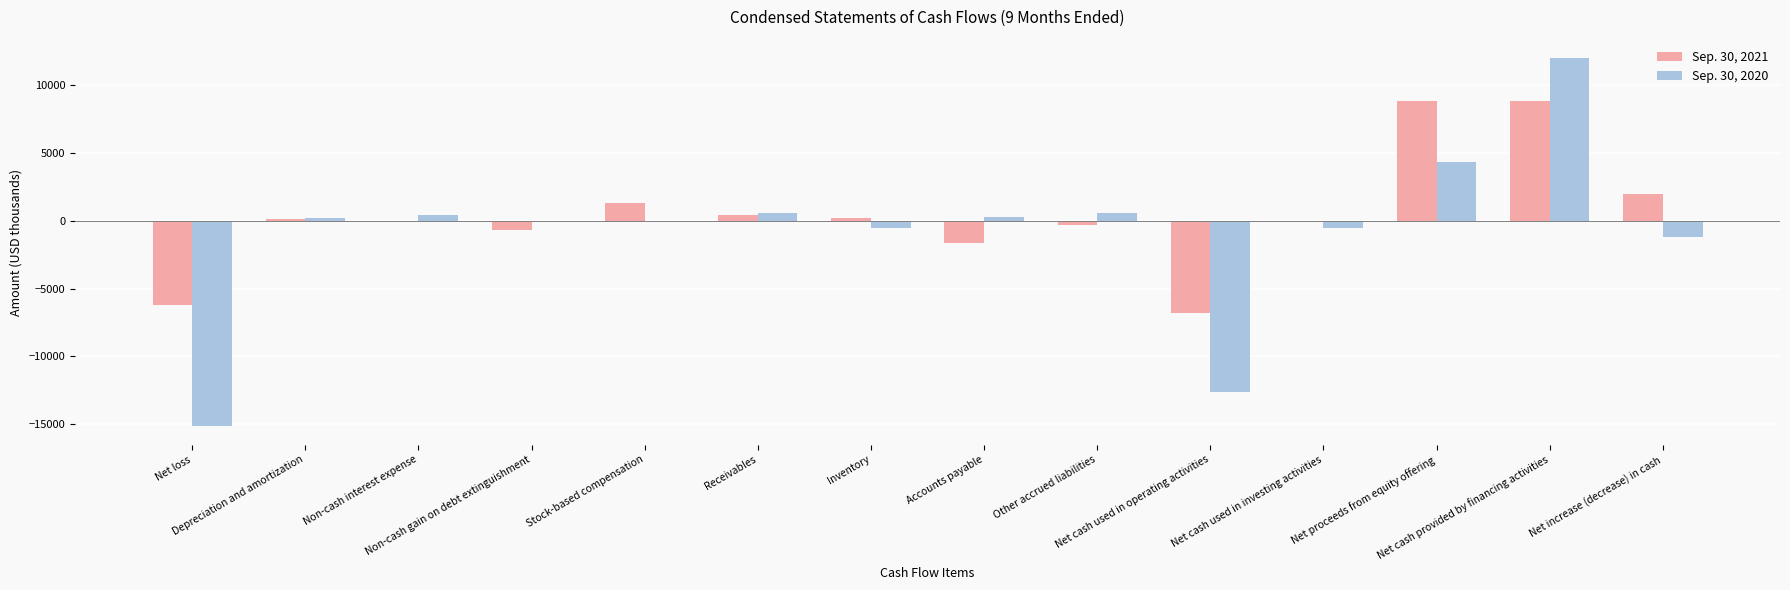

What is the average value of the Sep. 30, 2021 series?

444